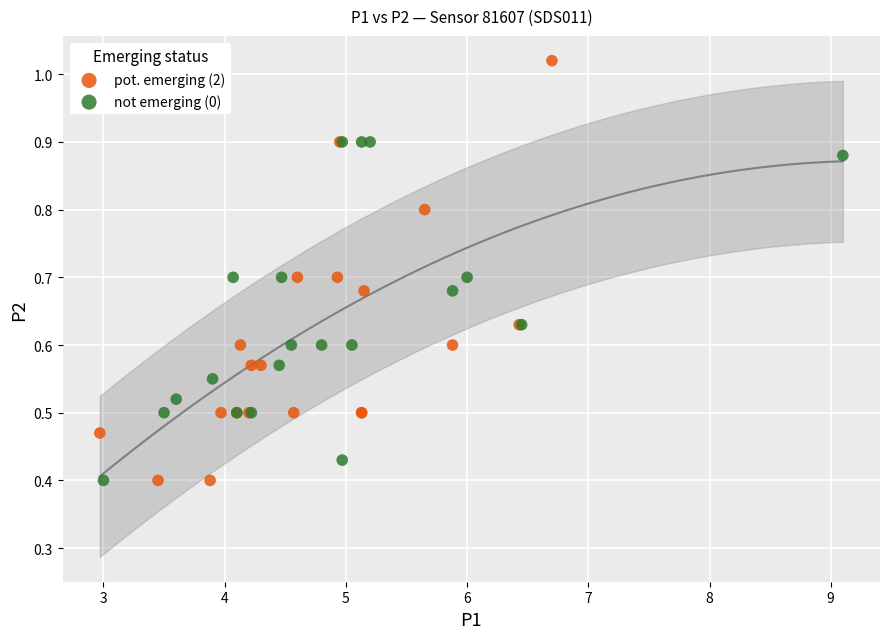

What are all the series names shown in the legend?

pot. emerging (2), not emerging (0)